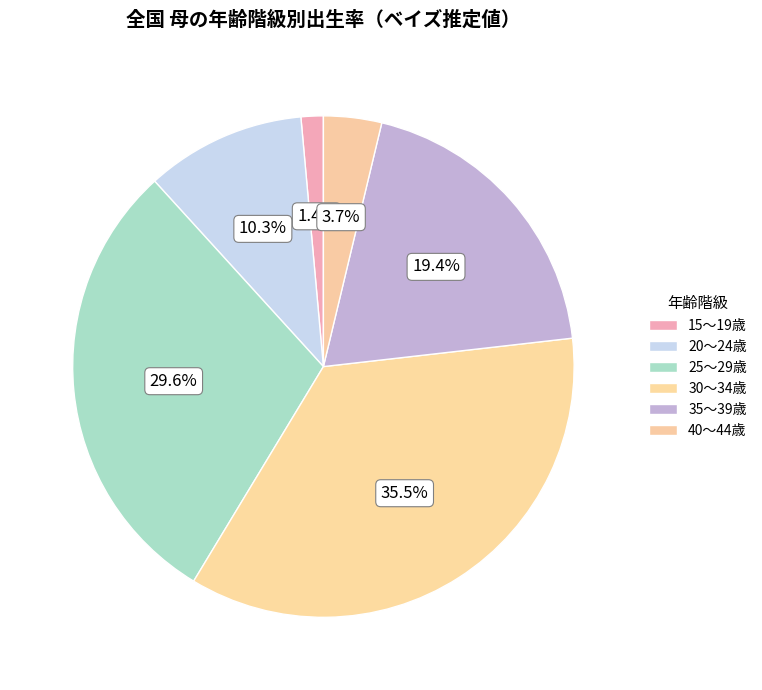

Count the number of slices in the pie.

6